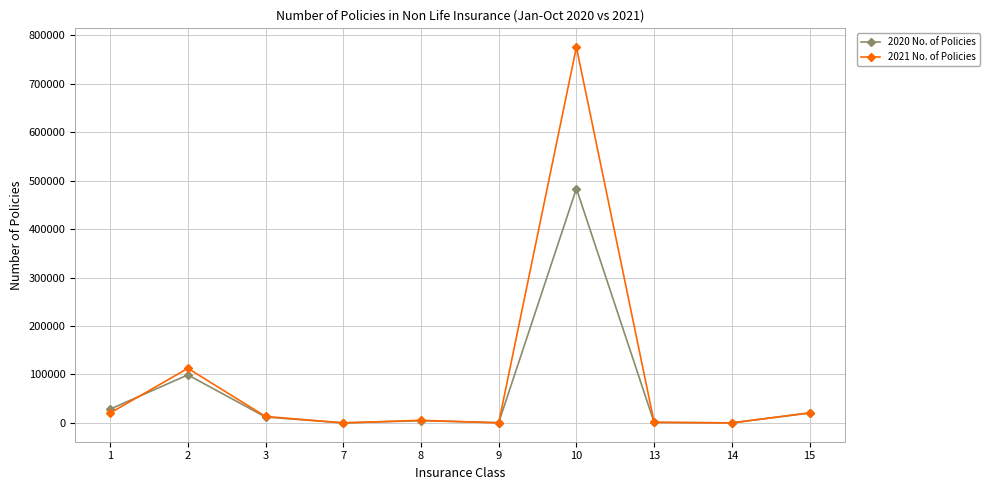

The value of 2021 No. of Policies at 10 is 775260. True or false?

True